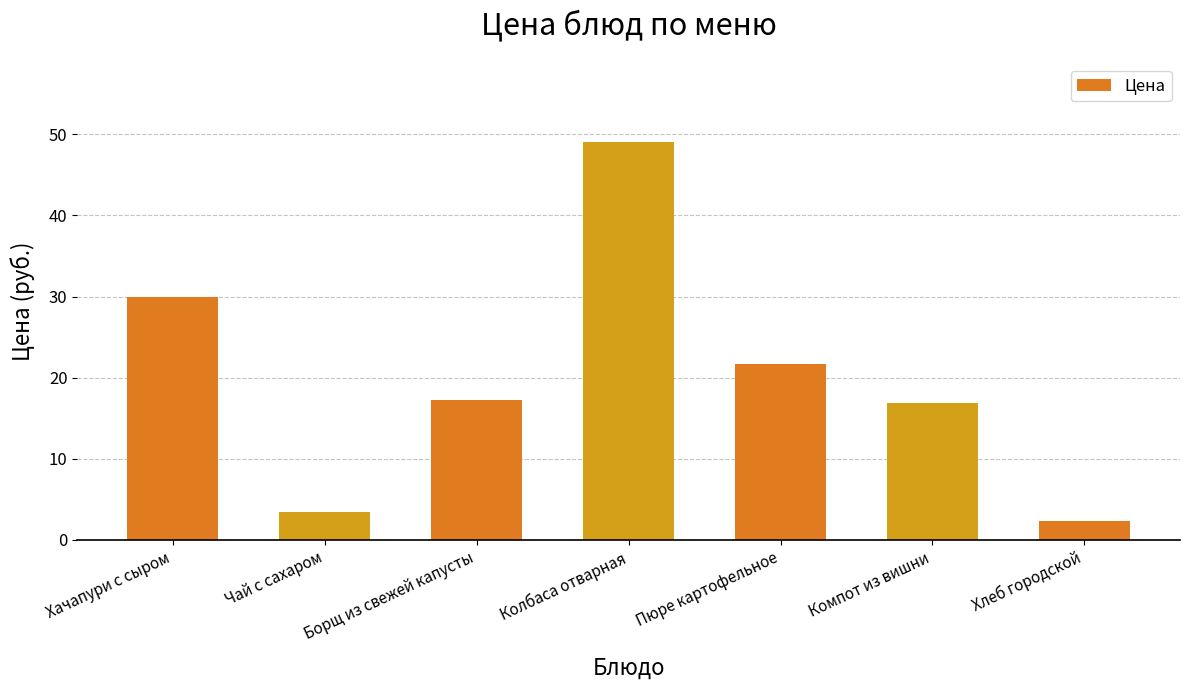

What is the change in value from Колбаса отварная to Пюре картофельное?

-27.3